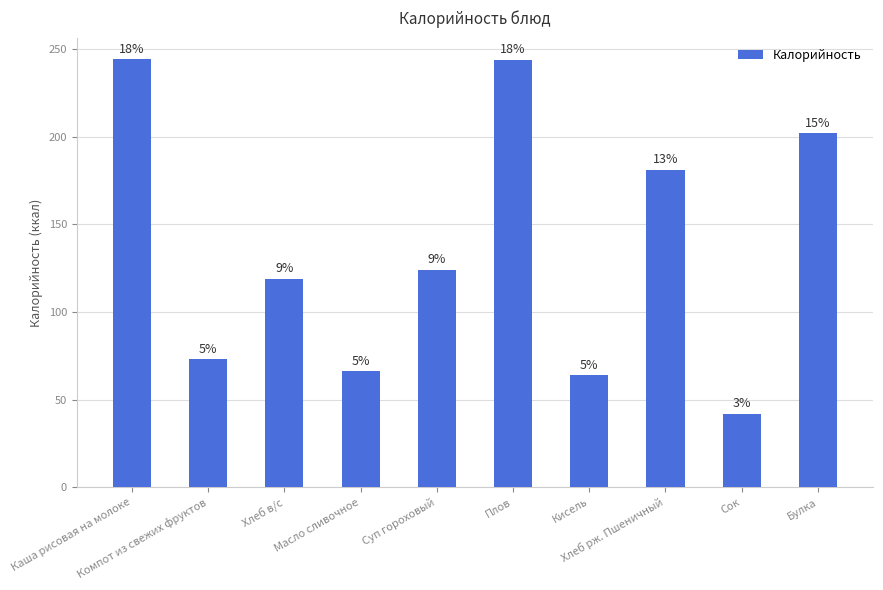

What is the difference between the maximum and minimum values?

202.2